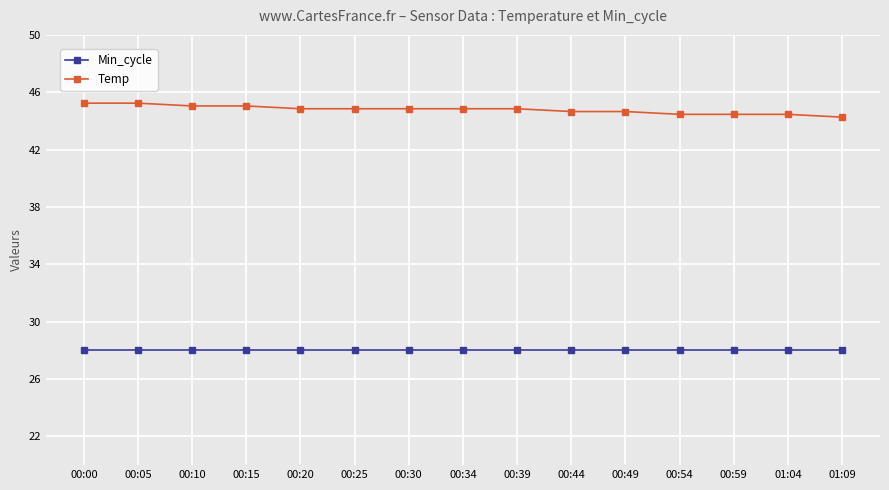

Reading left to right, extract all data points from this chart.

Min_cycle: 00:00=28.0	00:05=28.0	00:10=28.0	00:15=28.0	00:20=28.0	00:25=28.0	00:30=28.0	00:34=28.0	00:39=28.0	00:44=28.0	00:49=28.0	00:54=28.0	00:59=28.0	01:04=28.0	01:09=28.0
Temp: 00:00=45.2	00:05=45.2	00:10=45.0	00:15=45.0	00:20=44.9	00:25=44.9	00:30=44.9	00:34=44.9	00:39=44.9	00:44=44.7	00:49=44.7	00:54=44.5	00:59=44.5	01:04=44.5	01:09=44.3